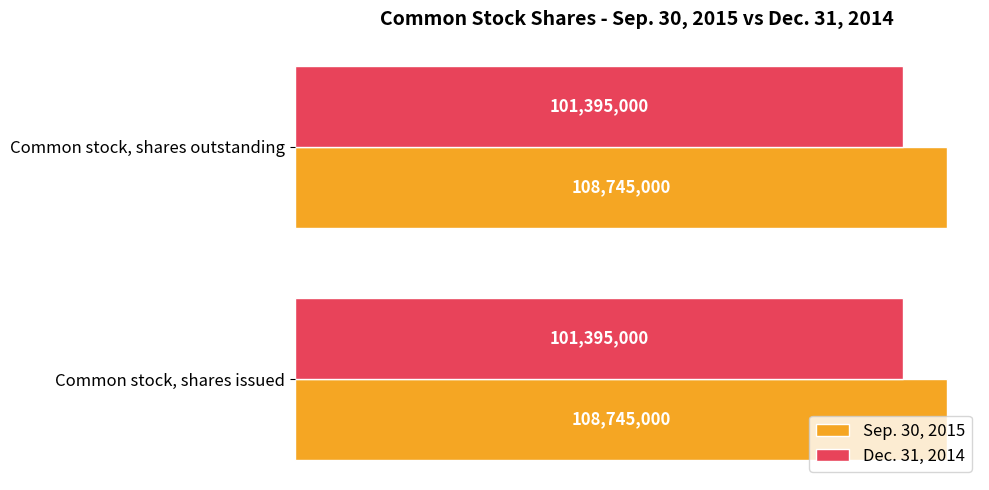

Reading left to right, what are all the values shown in this chart?

Sep. 30, 2015: Common stock, shares issued=108745000	Common stock, shares outstanding=108745000
Dec. 31, 2014: Common stock, shares issued=101395000	Common stock, shares outstanding=101395000